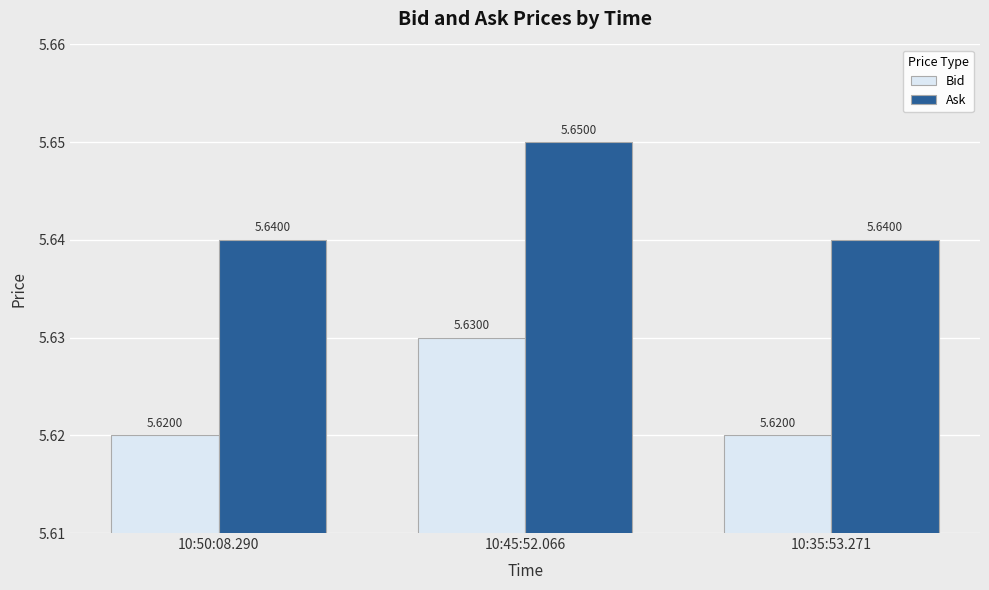

What is the label of the 1st bar from the right?

10:35:53.271